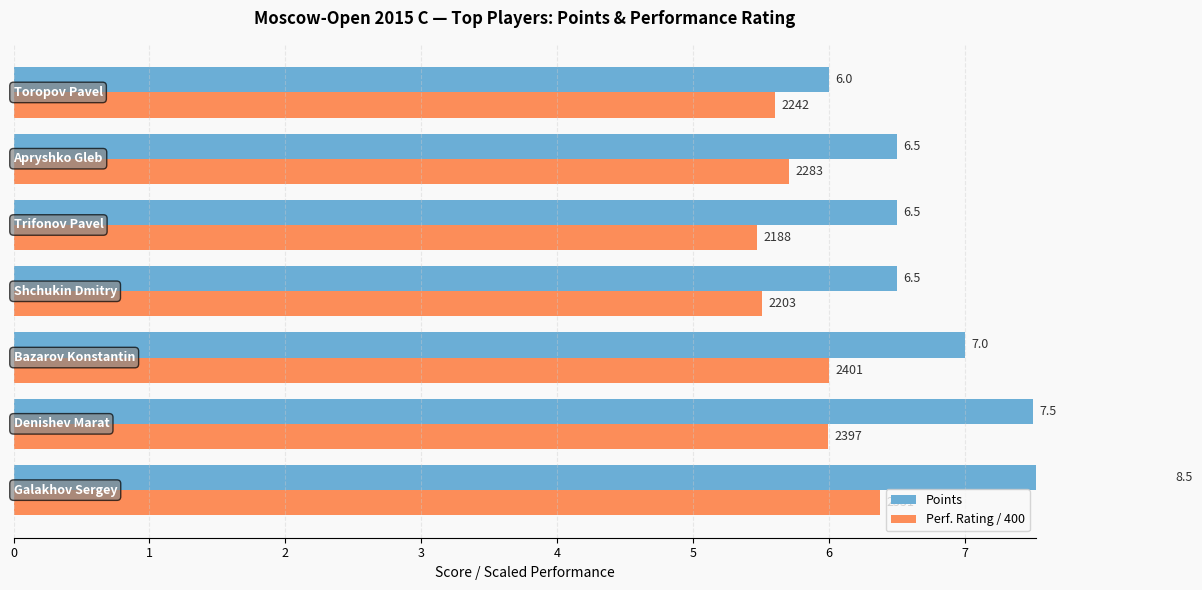

The Points series shows 2.3 at 4. True or false?

False